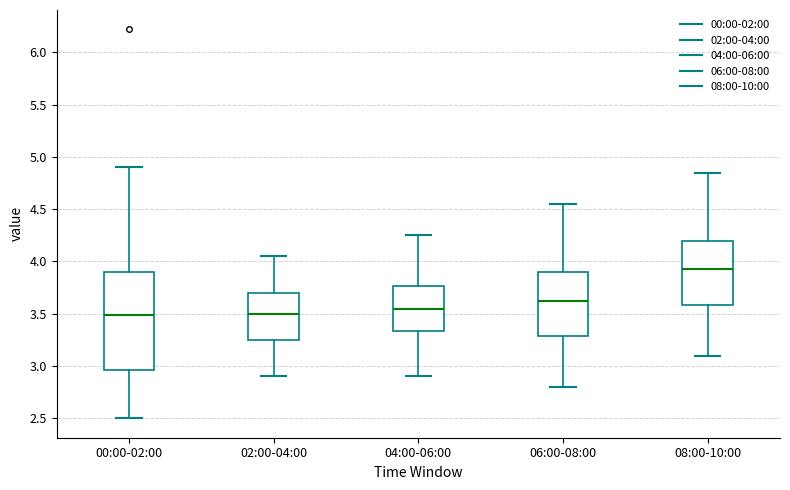

Comparing the boxes themselves (not the whiskers), which one is the tallest?

00:00-02:00